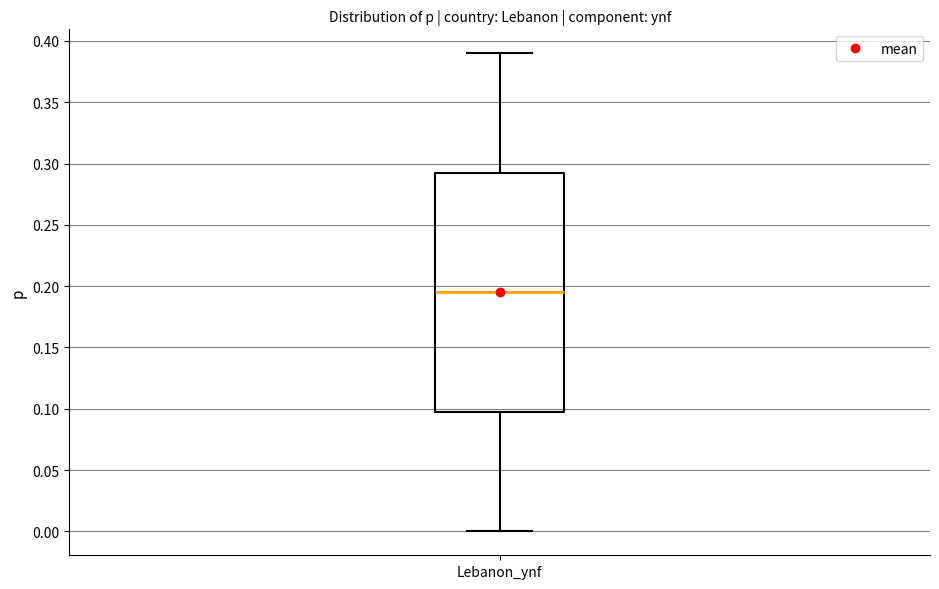

Transcribe this box plot: give where the median line is, the range the box spans, and where the two whiskers end, as read against the y-axis. The values are not printed on the chart, so give them approximately, as read against the axis.

median 0.195, box 0.100 to 0.295, whiskers 0.000 to 0.390